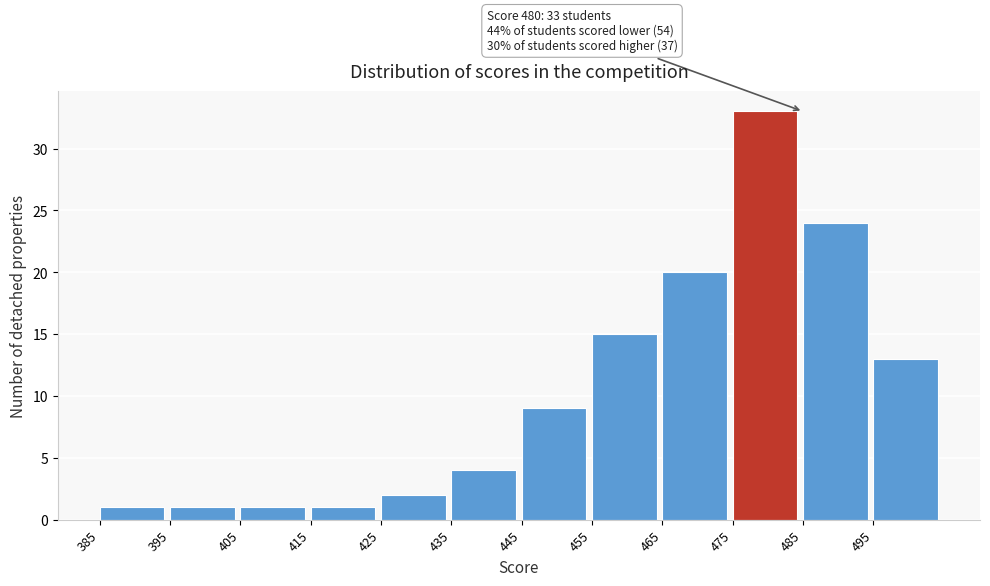

Over which range of the x-axis is the bar tallest?

475 to 485